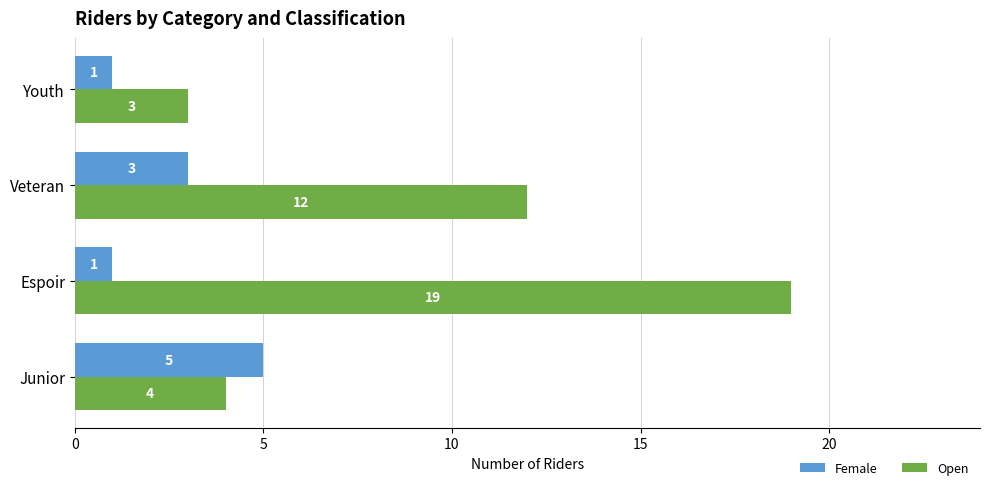

Rank the series by their average value, from highest to lowest.

Open, Female